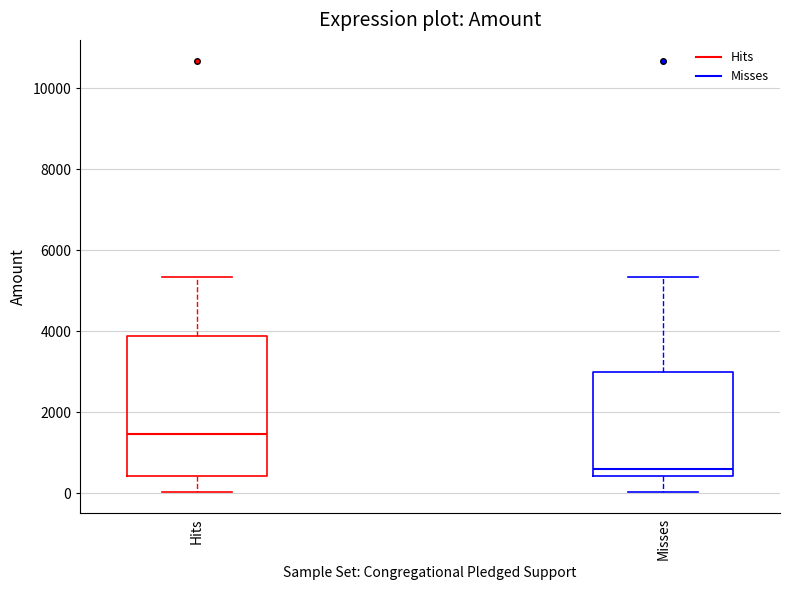

Comparing the boxes themselves (not the whiskers), which one is the tallest?

Hits